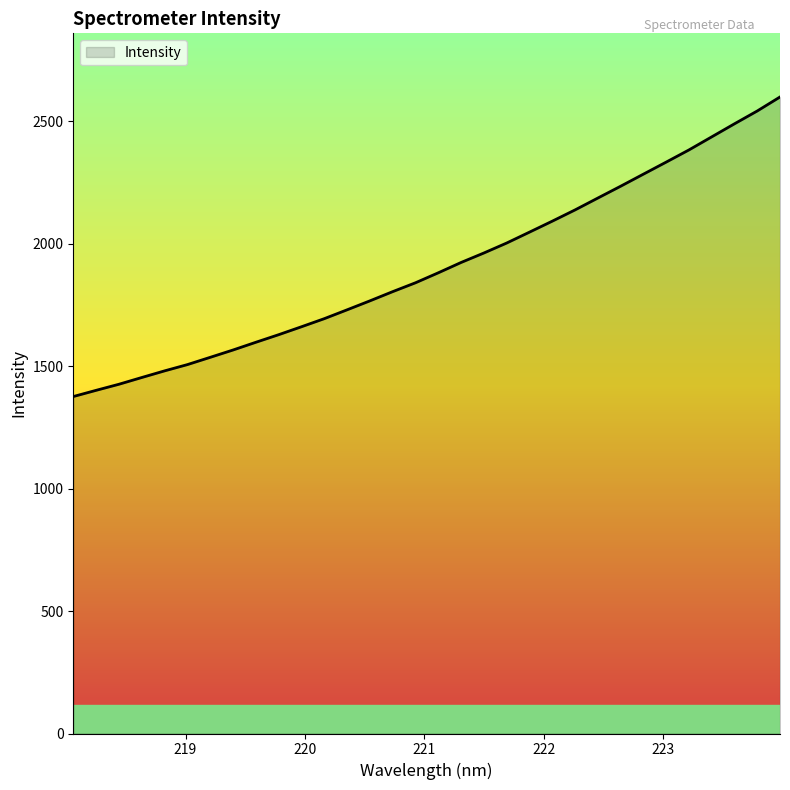

What is the maximum value shown in the chart?

2599.7